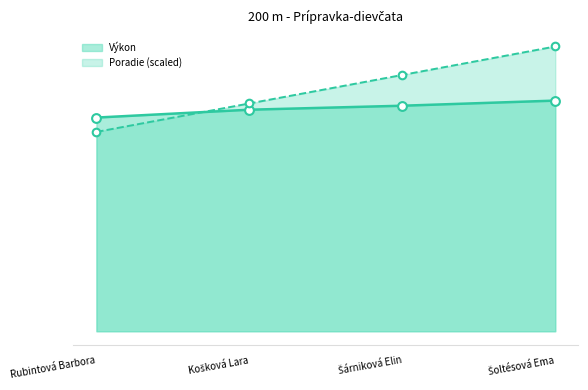

Which series has the largest total across all categories?

Poradie (scaled)